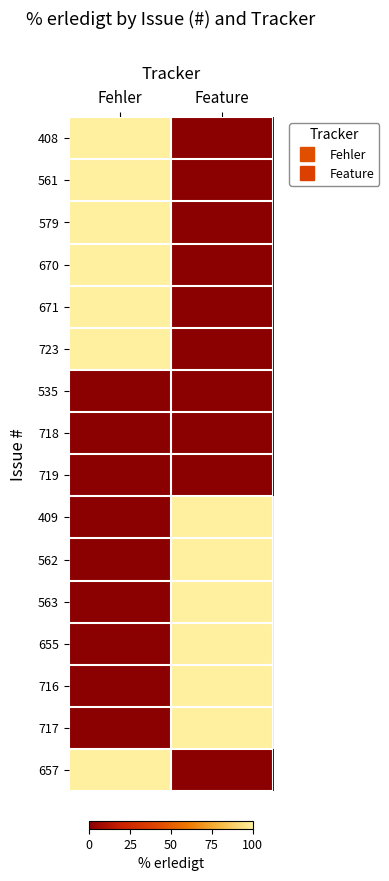

What is the spread (max minus min) of values at Fehler?

100